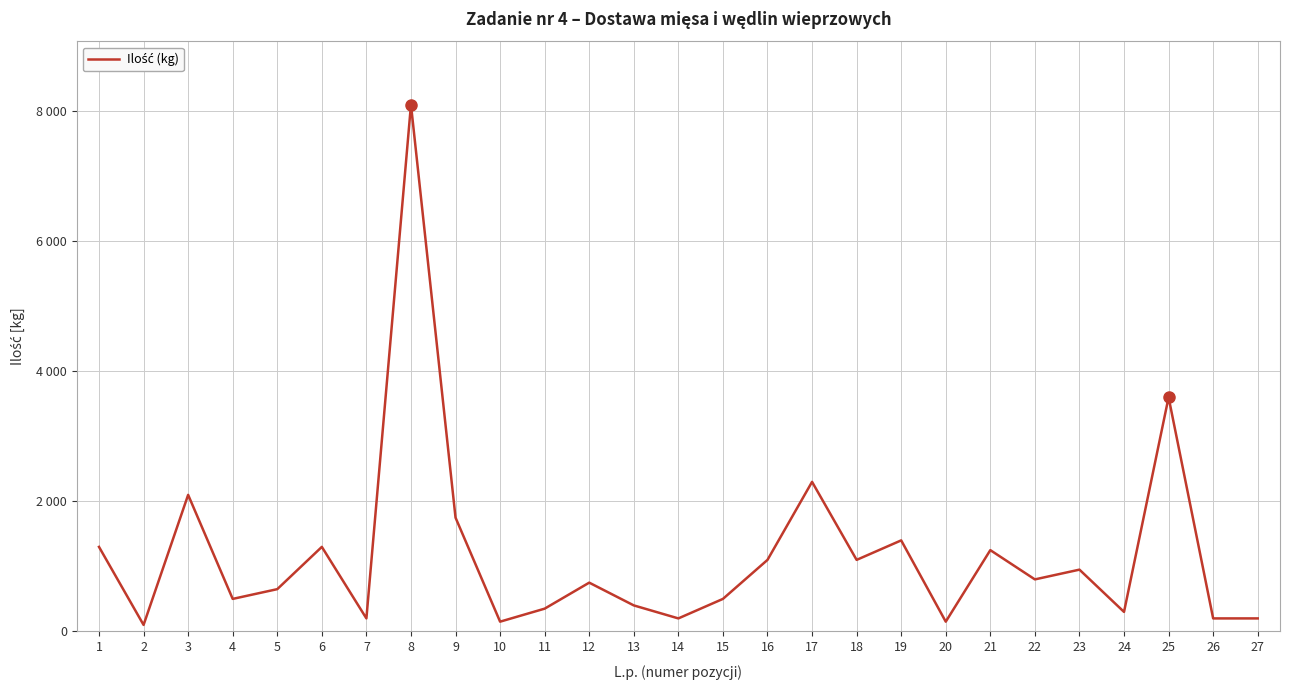

What is the difference between the maximum and minimum values?

8000